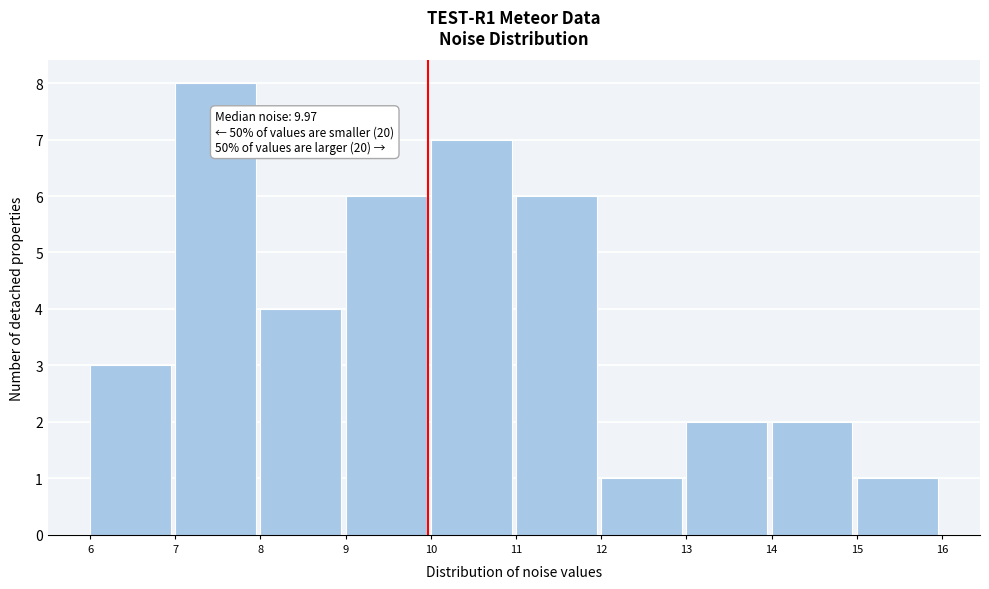

Over which range of the x-axis is the bar tallest?

7 to 8